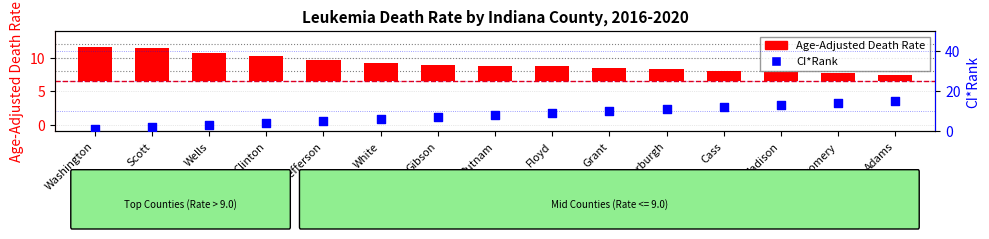

At which category is the sum across all series the highest?

Adams